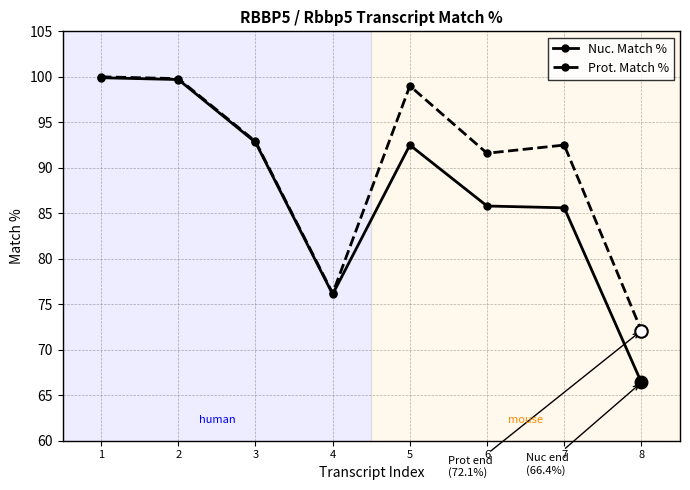

What is the approximate value of Prot. Match % at 4?

76.2